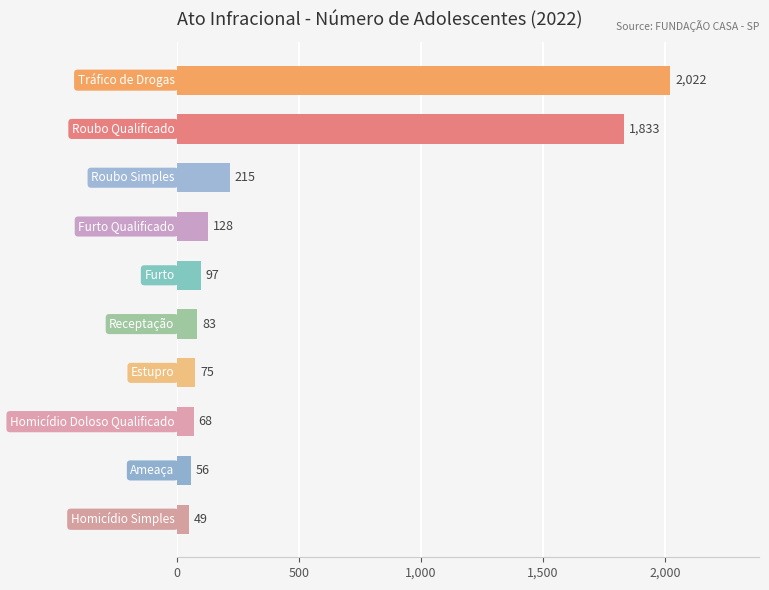

Reading bottom to top, transcribe all the data shown in this chart.

49	56	68	75	83	97	128	215	1833	2022